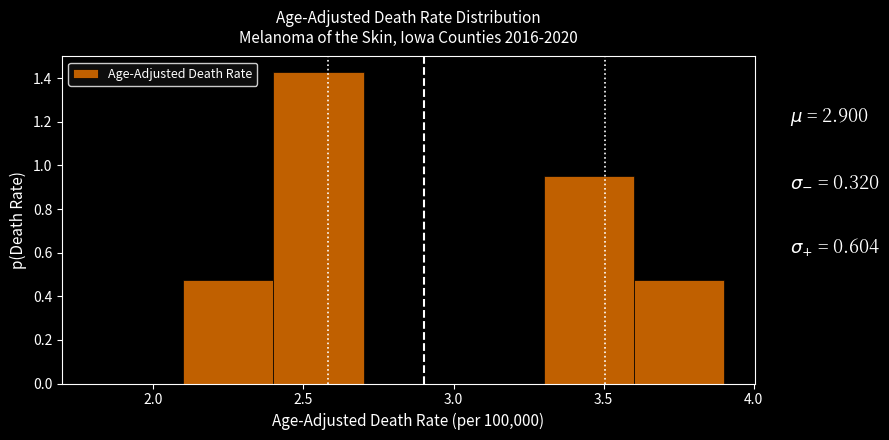

Over which range of the x-axis is the bar tallest?

2.4 to 2.7